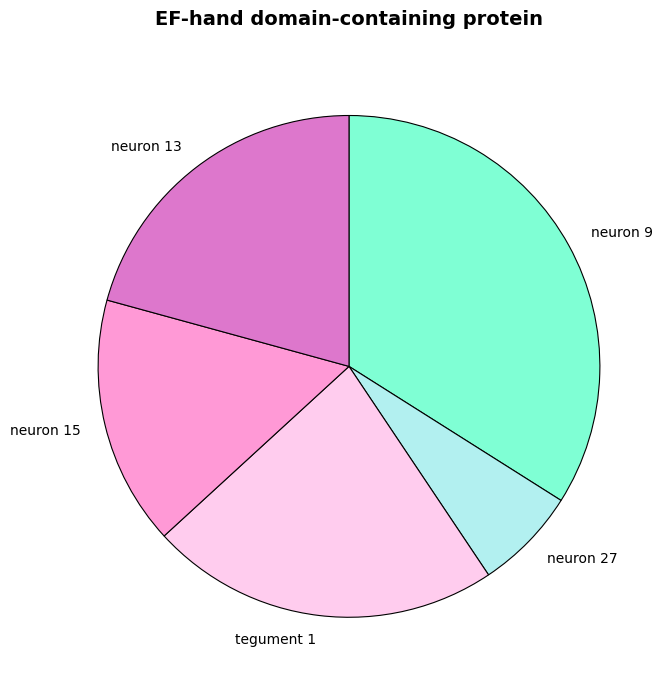

How many segments does this pie chart have?

5